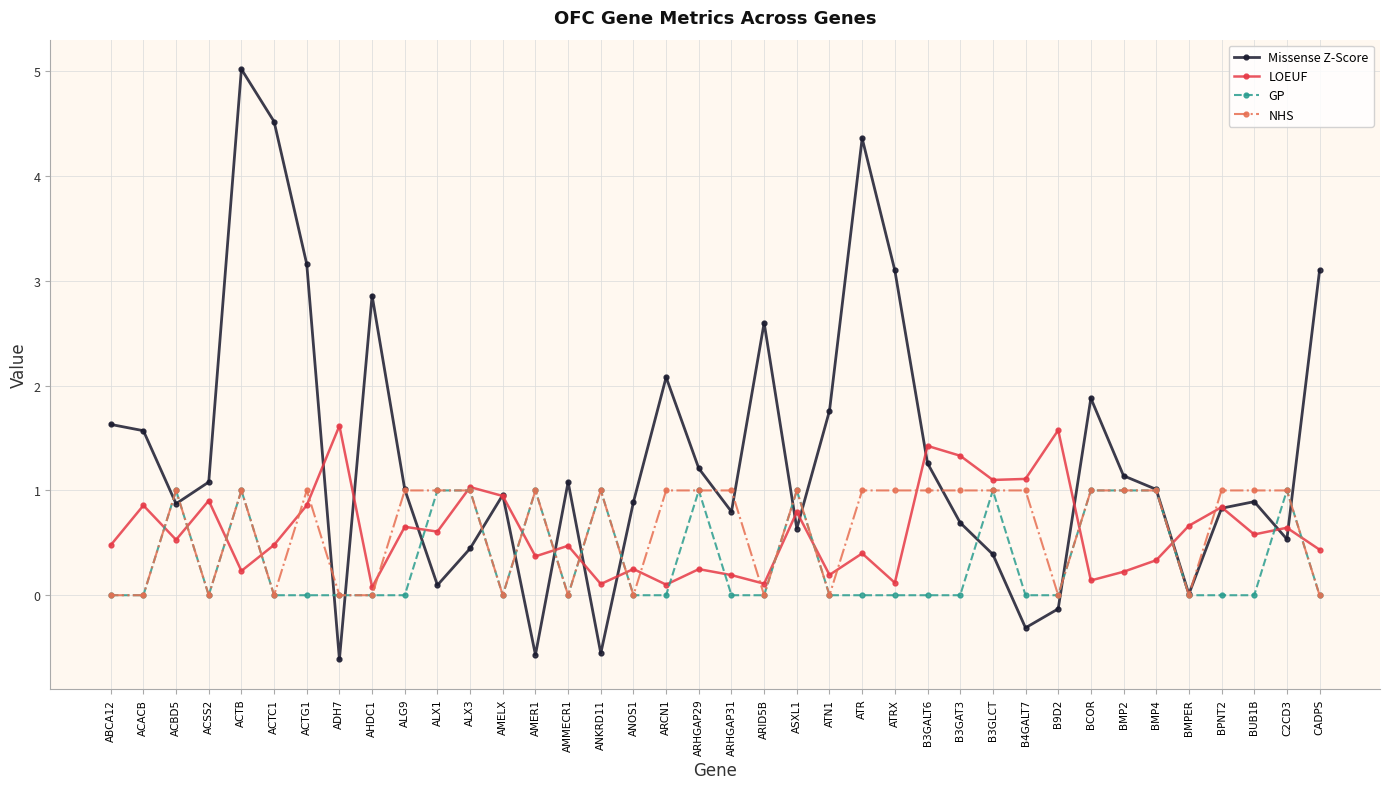

At which category is the sum across all series the highest?

ACTB